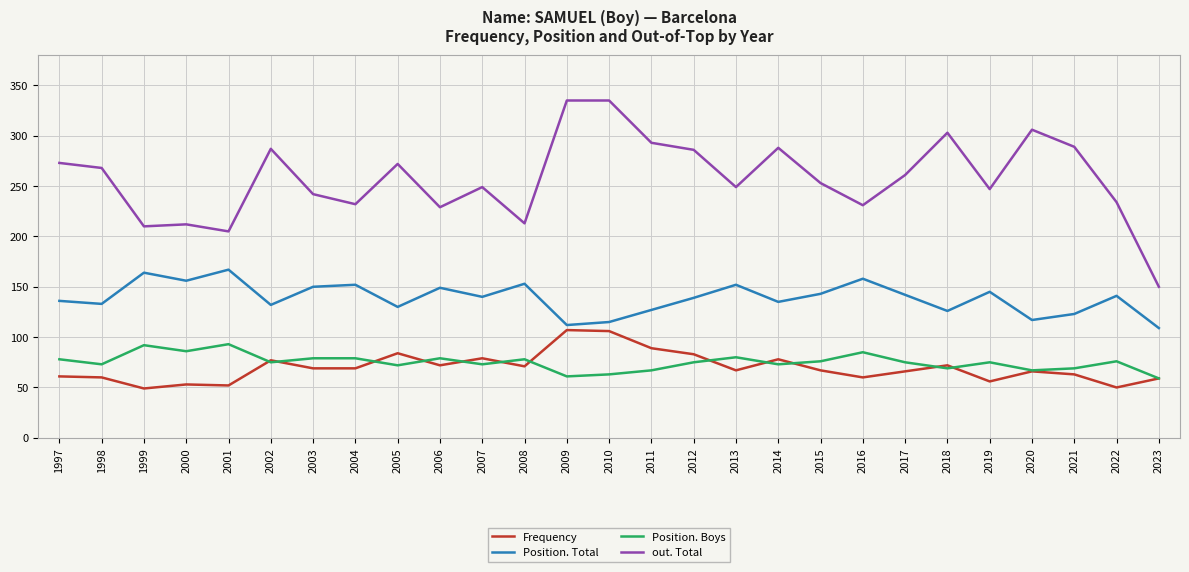

How many lines are shown in the chart?

4